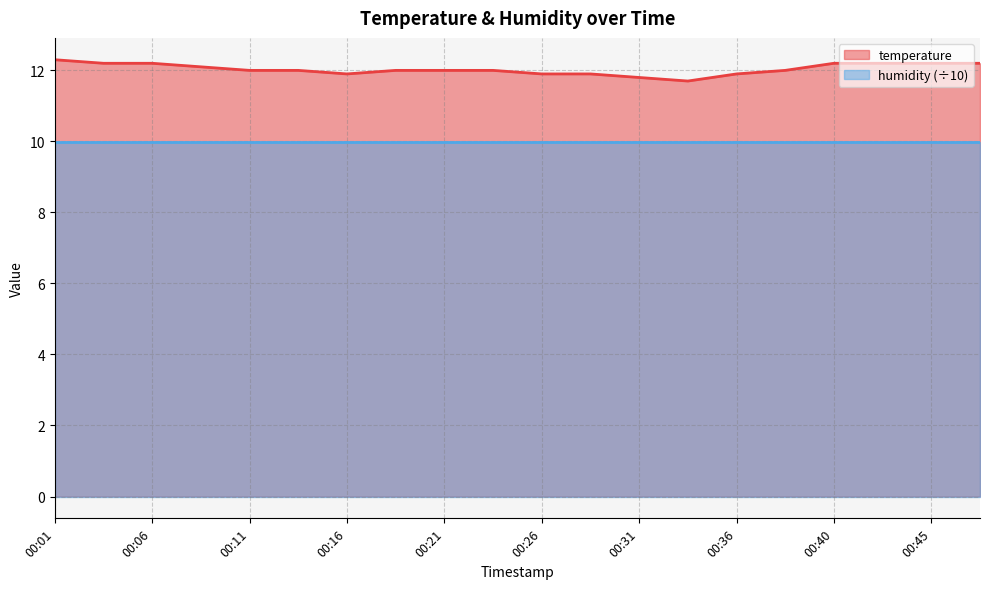

At which label does the data first exceed 12?

00:01